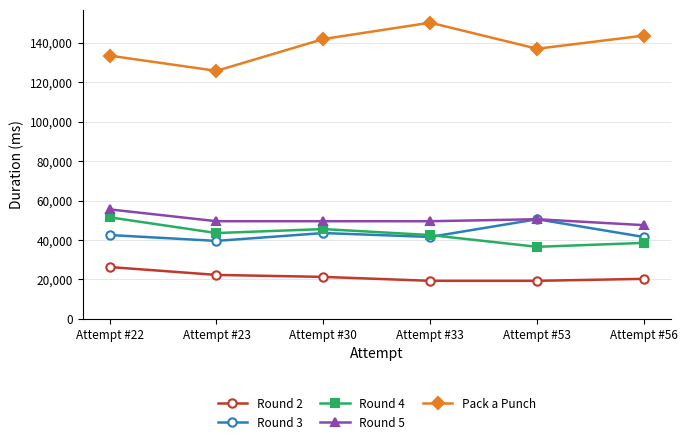

Which series has the largest range (max minus min)?

Pack a Punch